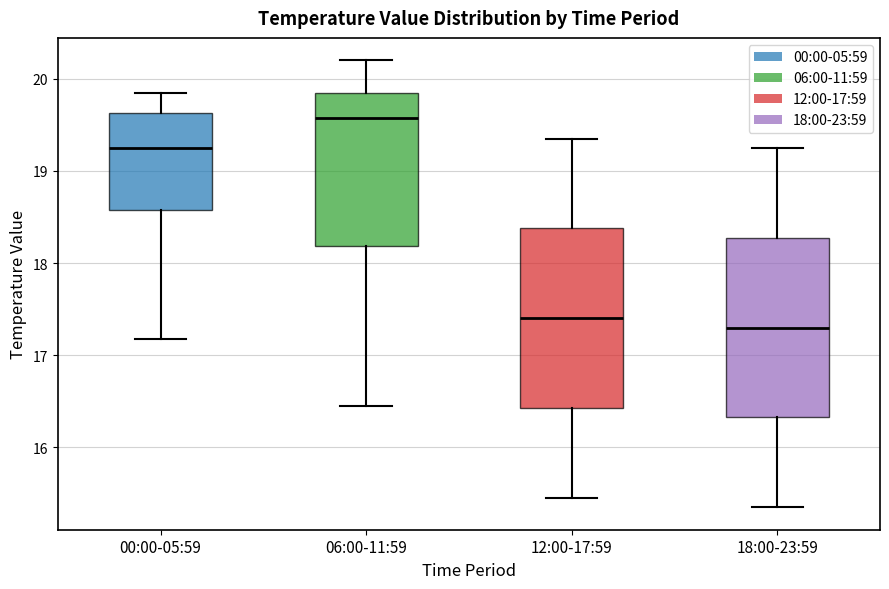

Reading left to right, read every box against the y-axis: the position of its median line, the range the box covers, and the ends of its whiskers. The values are not printed on the chart, so give them approximately, as read against the axis.

00:00-05:59: median 19.2, box 18.6 to 19.6, whiskers 17.2 to 19.9
06:00-11:59: median 19.6, box 18.2 to 19.9, whiskers 16.5 to 20.2
12:00-17:59: median 17.4, box 16.4 to 18.4, whiskers 15.5 to 19.4
18:00-23:59: median 17.3, box 16.3 to 18.3, whiskers 15.4 to 19.3